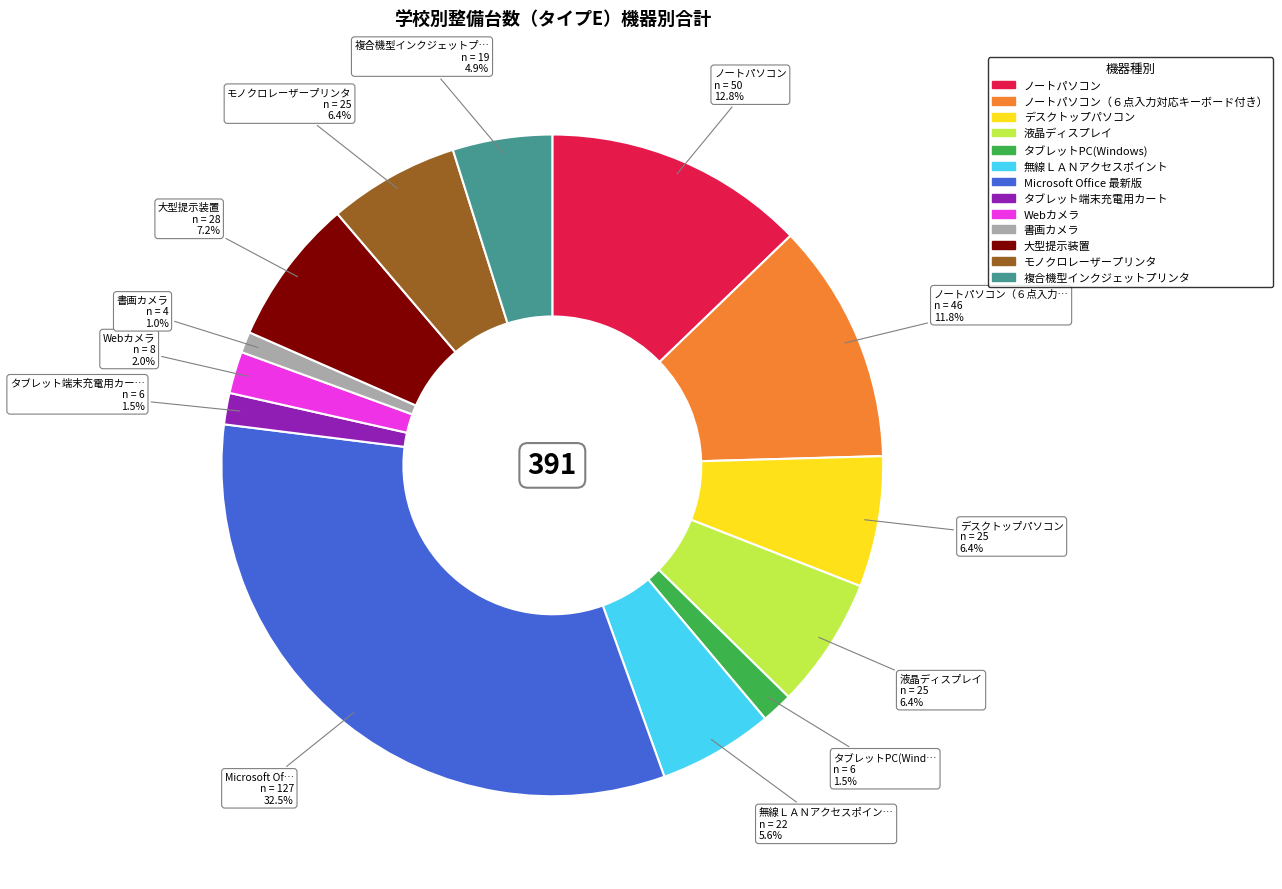

How many slices are in this pie chart?

13